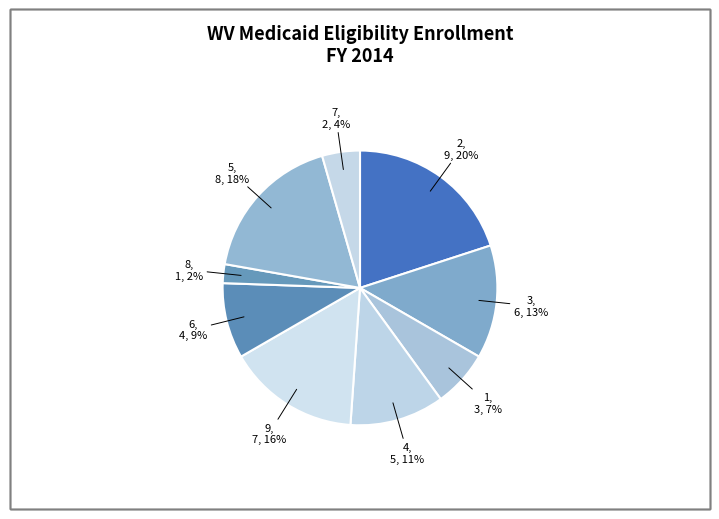

Combined, do 2 and 5 account for over 50%?

No